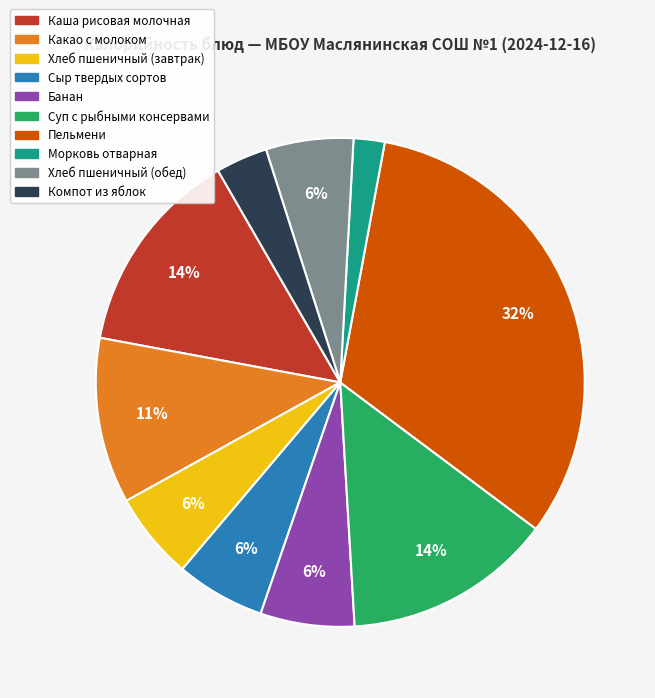

Which slice is the smallest?

Морковь отварная